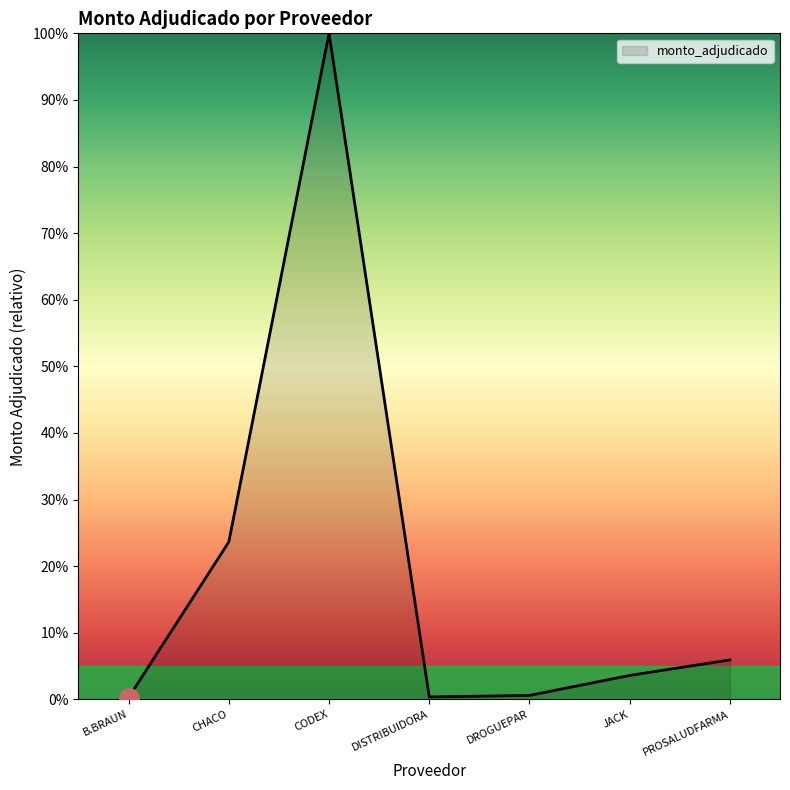

Does the chart have visible grid lines?

No